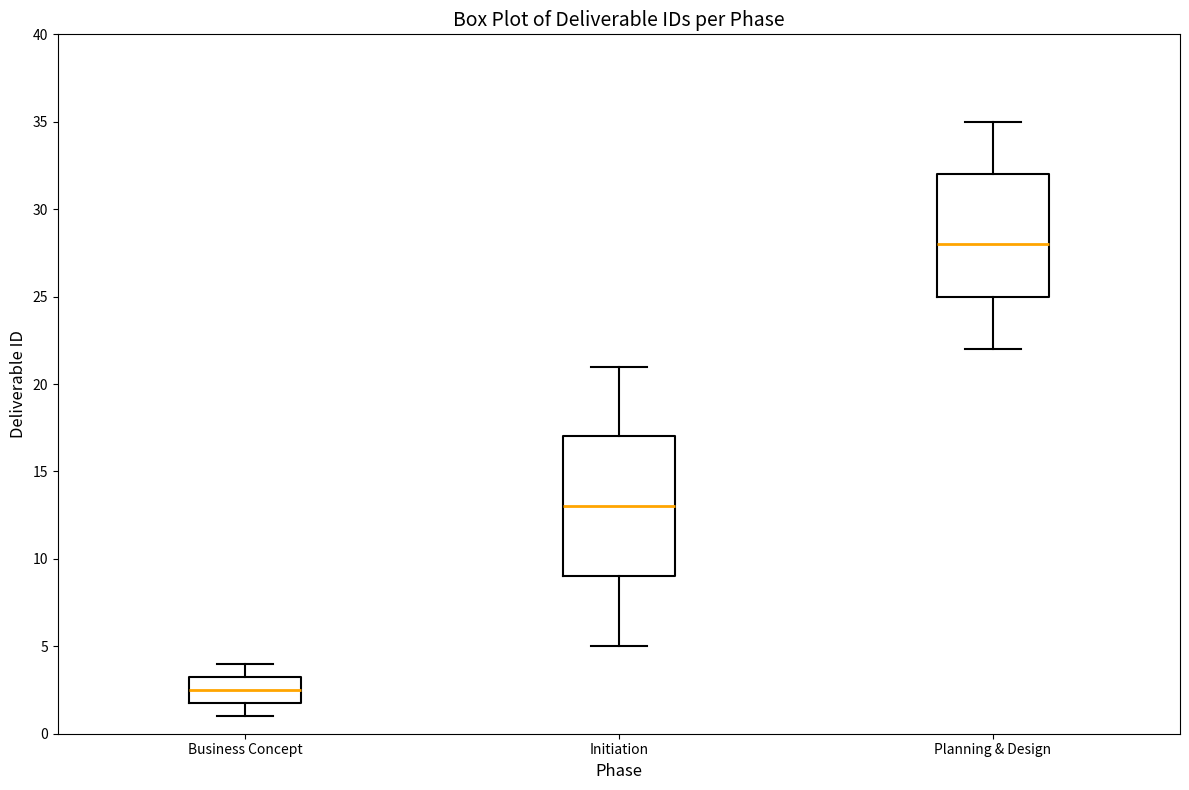

Where does the median line of the box for Planning & Design sit on the y-axis? The values are not printed on the chart, so give them approximately, as read against the axis.

28.0